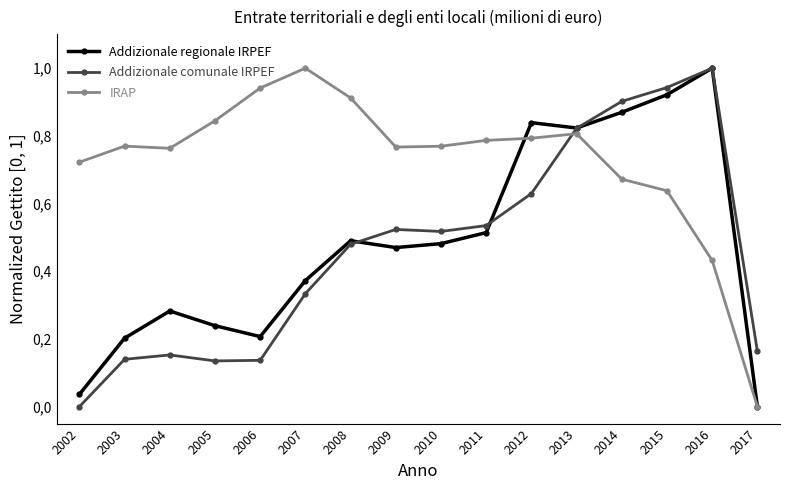

At which label is Addizionale comunale IRPEF closest to 0?

2002